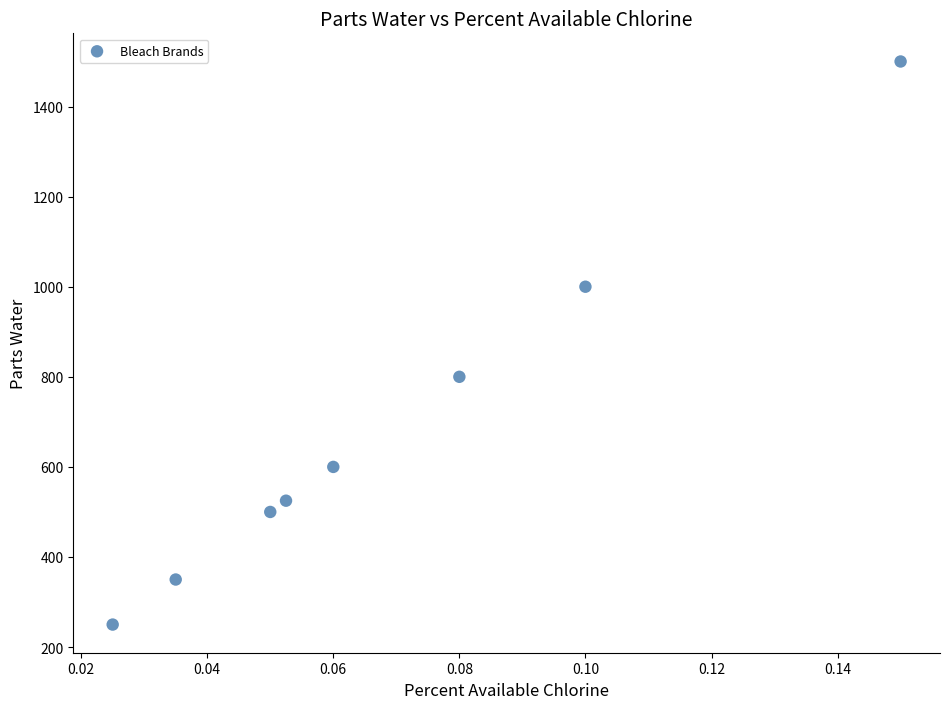

What is the range of Y values (max minus min)?

1250